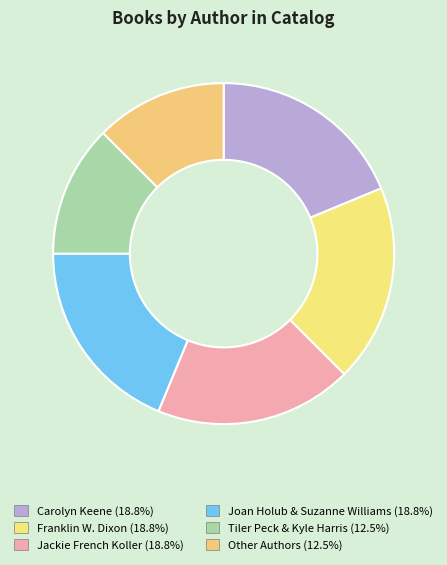

How many slices are in this pie chart?

6